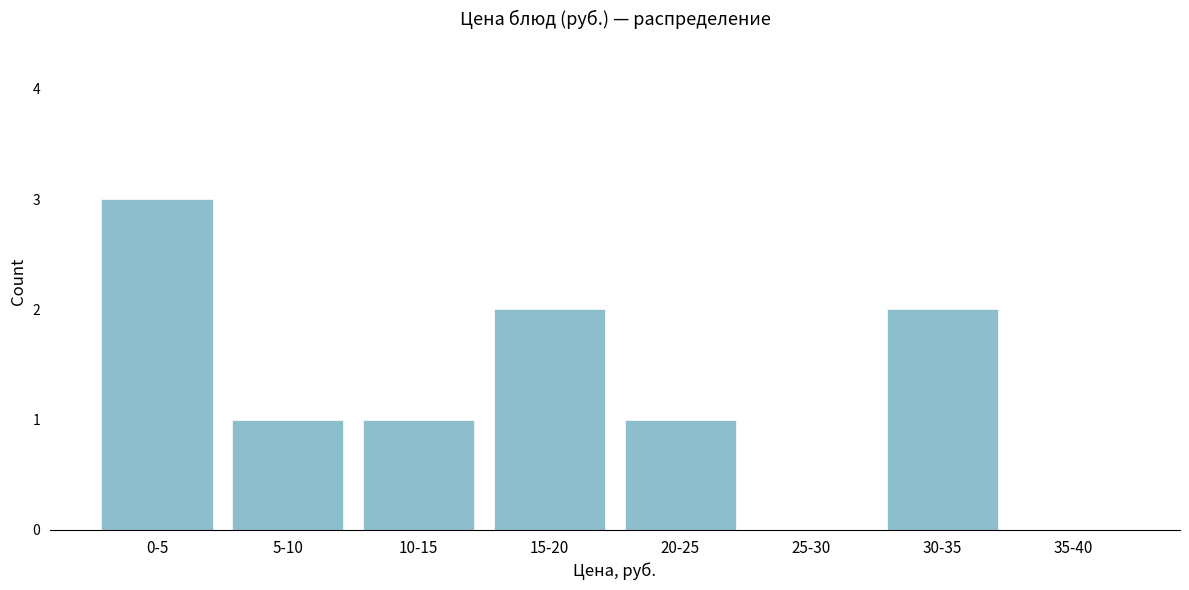

Reading left to right, extract all data points from this chart.

0-5=3	5-10=1	10-15=1	15-20=2	20-25=1	25-30=0	30-35=2	35-40=0